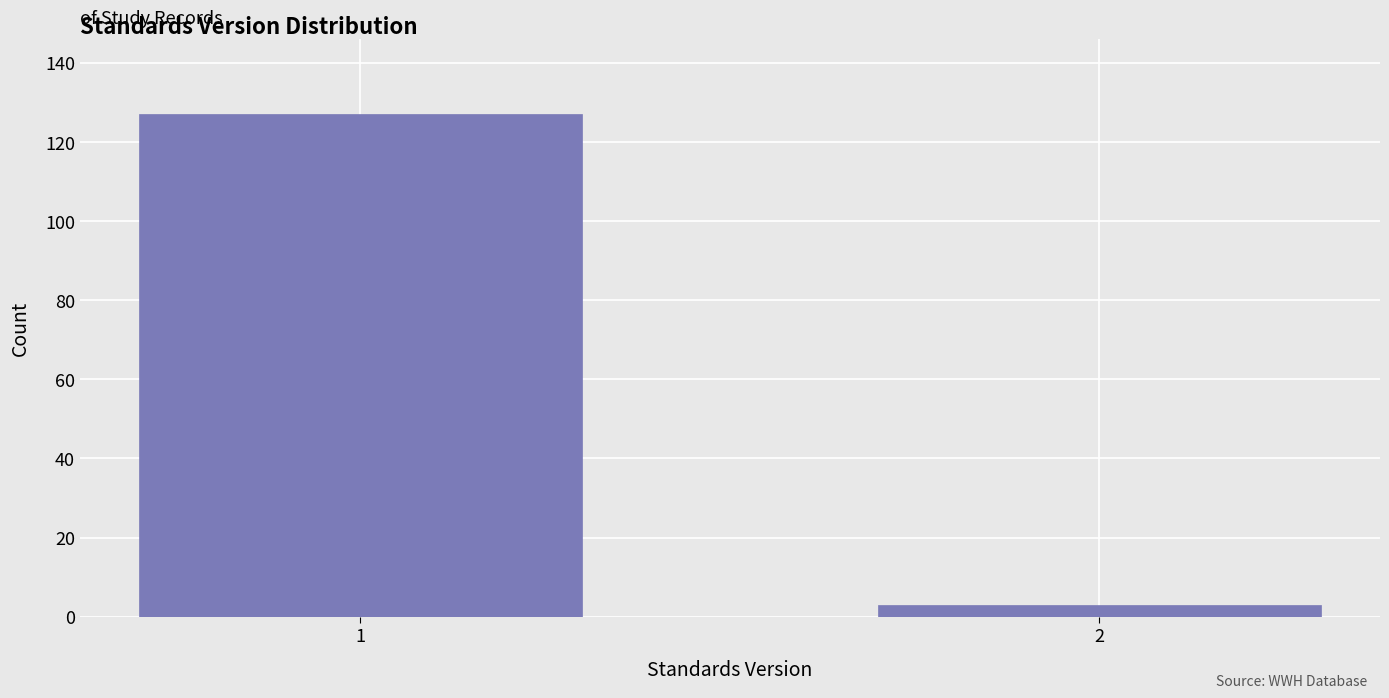

Reading left to right, list all the values displayed in this chart.

1=127	2=3